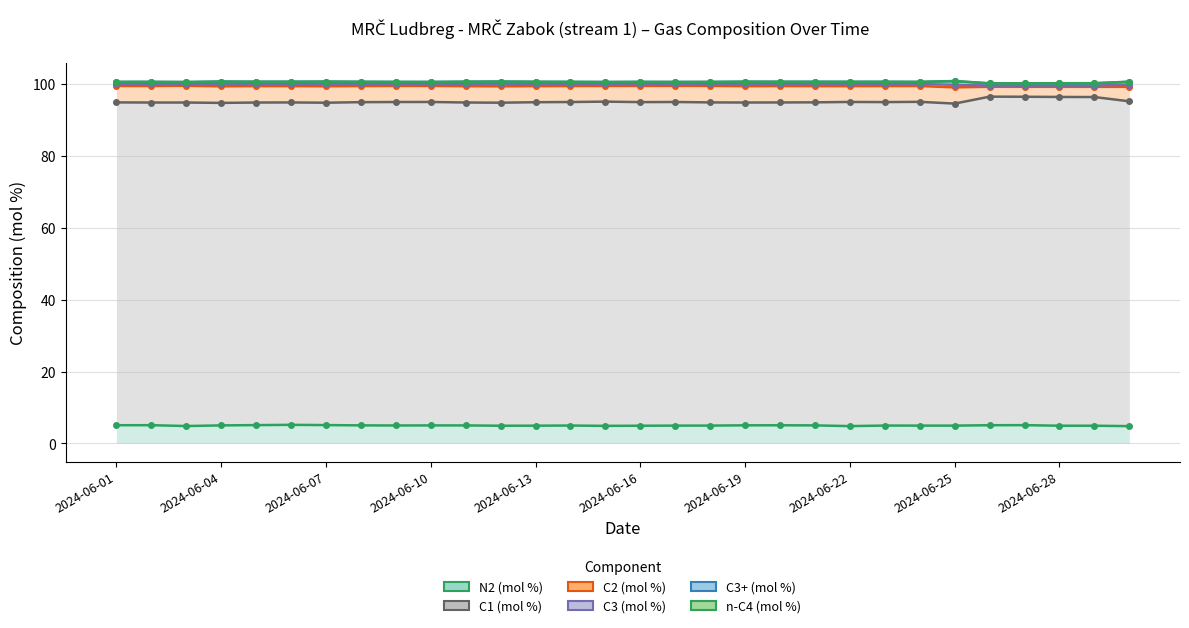

How many lines are shown in the chart?

6